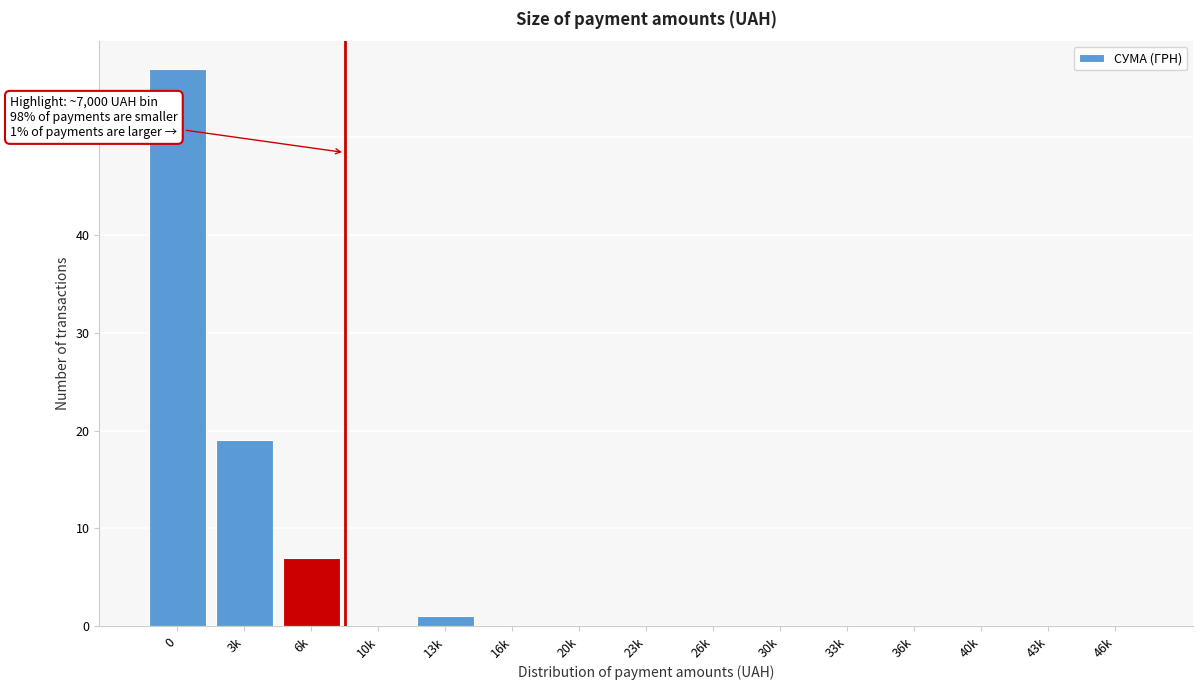

Reading right to left, extract all data points from this chart.

46k=0	43k=0	40k=0	36k=0	33k=0	30k=0	26k=0	23k=0	20k=0	16k=0	13k=1	10k=0	6k=7	3k=19	0=57